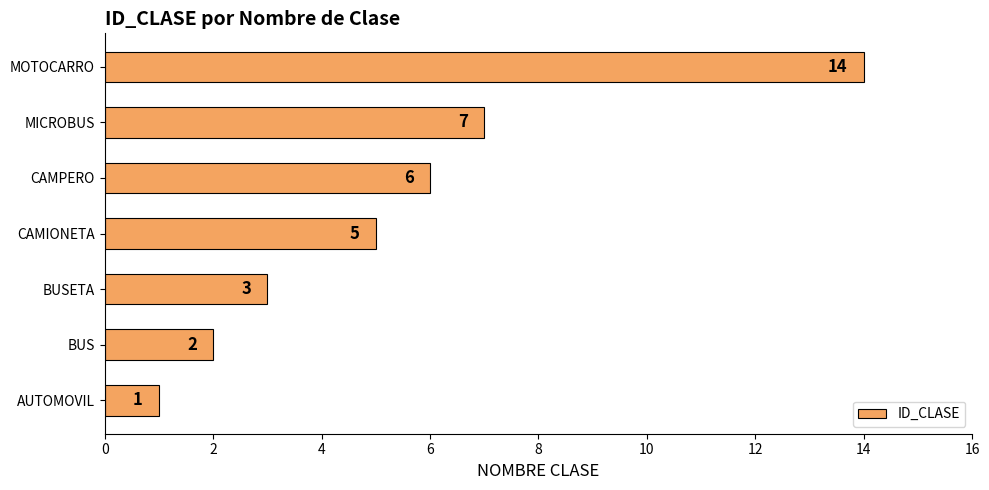

How many data points does each series have?

7